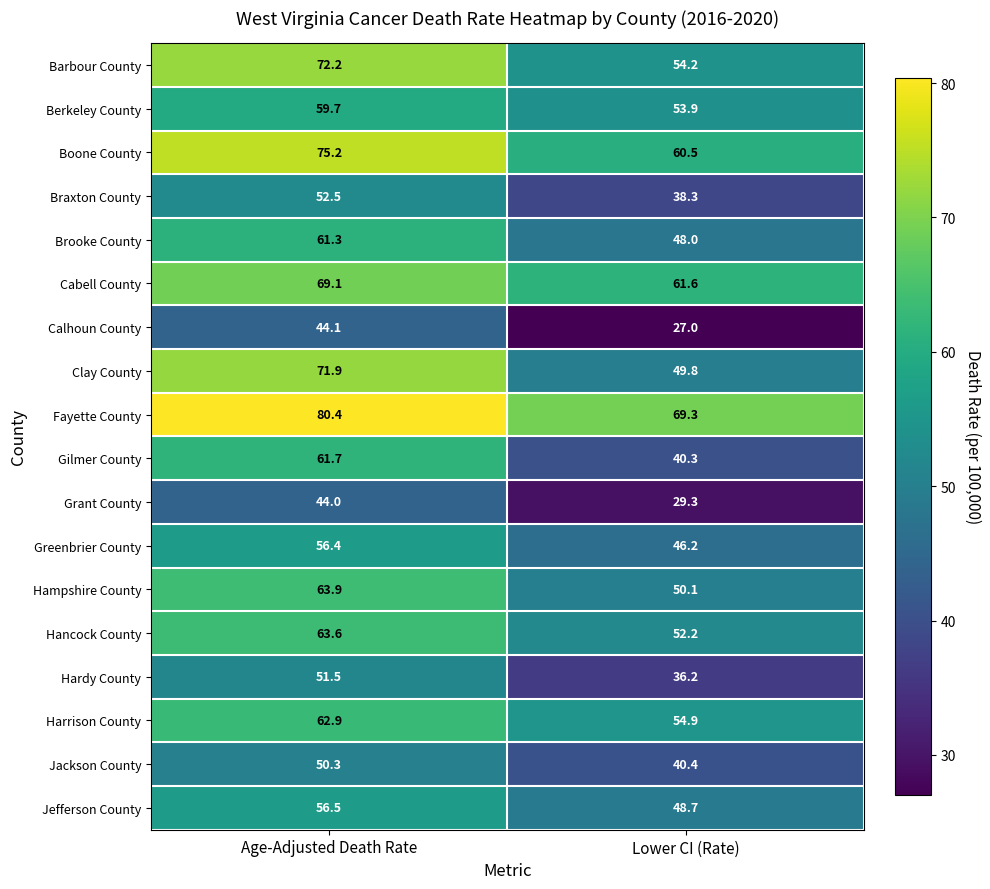

Read the Berkeley County value at Lower CI (Rate).

53.9